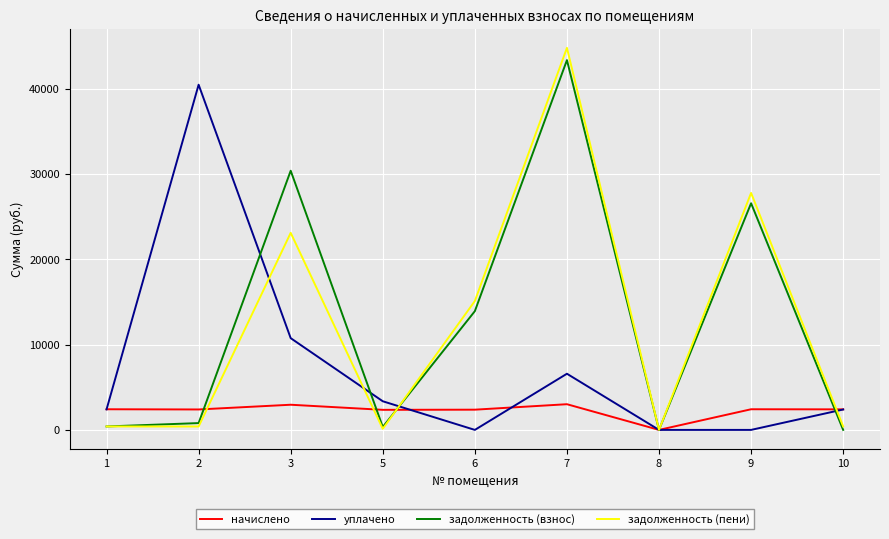

Is it true that задолженность (взнос) equals 11511.8 at 3?

False